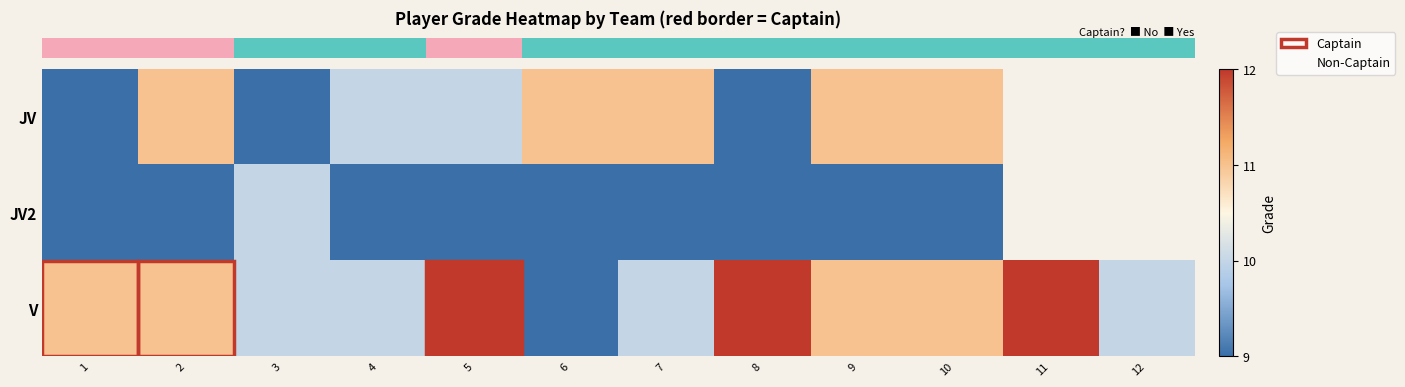

Which label corresponds to the smallest value in the chart?

1